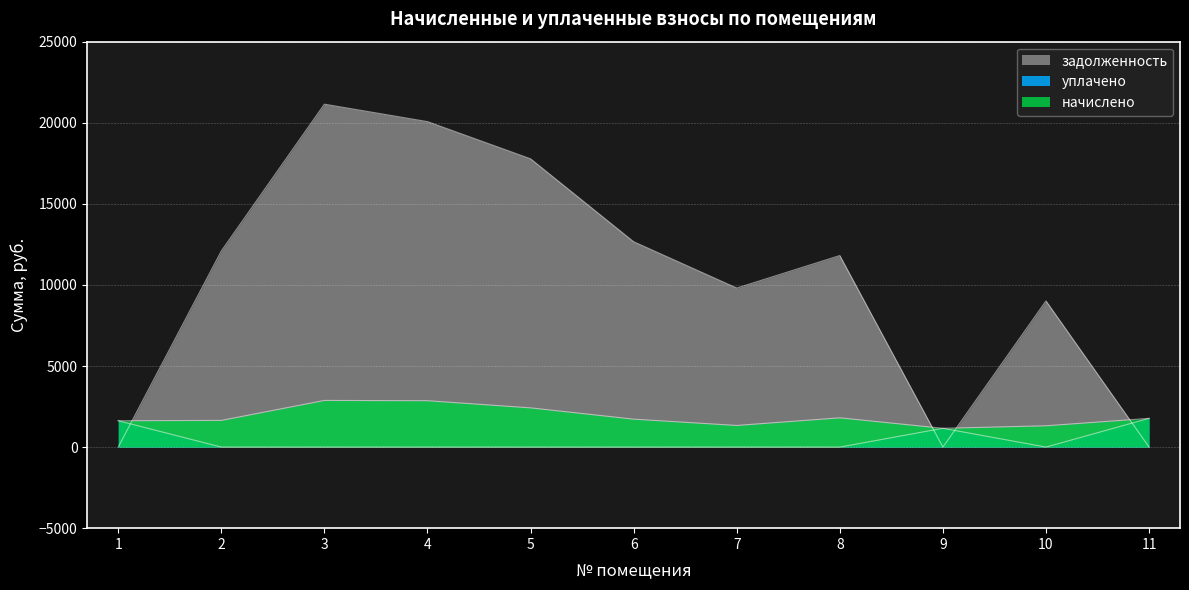

What is the difference between the second highest and minimum values in the уплачено series?

1624.6